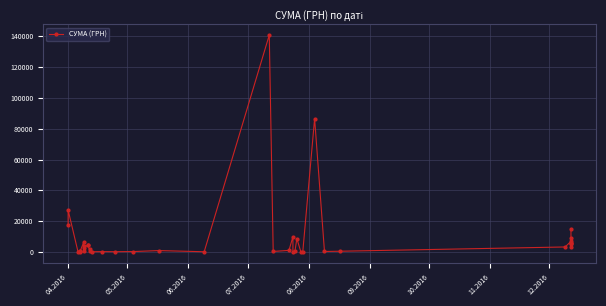

True or false: the data shows 873.5 at 07.2016.

True